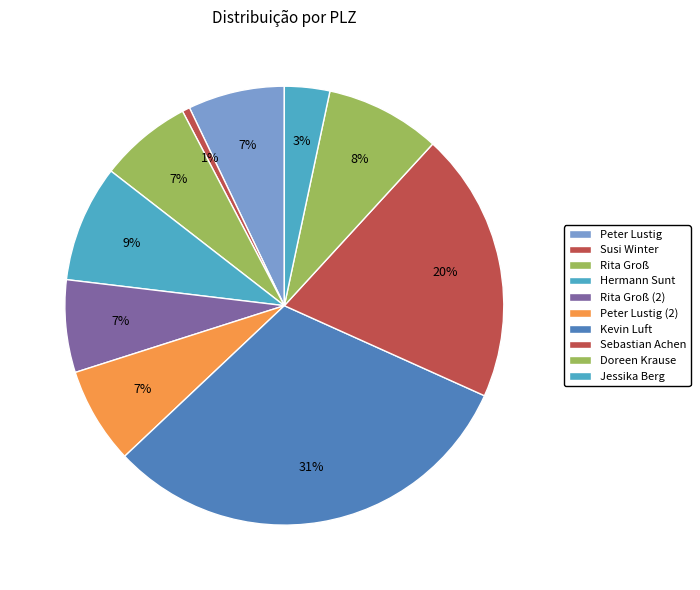

Between Rita Groß (2) and Kevin Luft, which is larger?

Kevin Luft